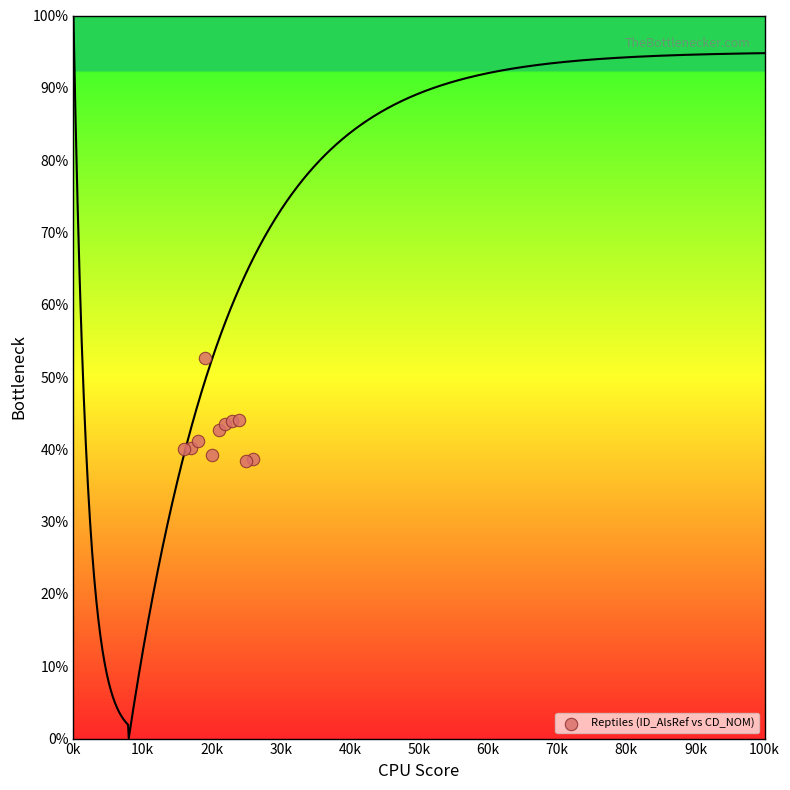

What is the average Y value?

42.2